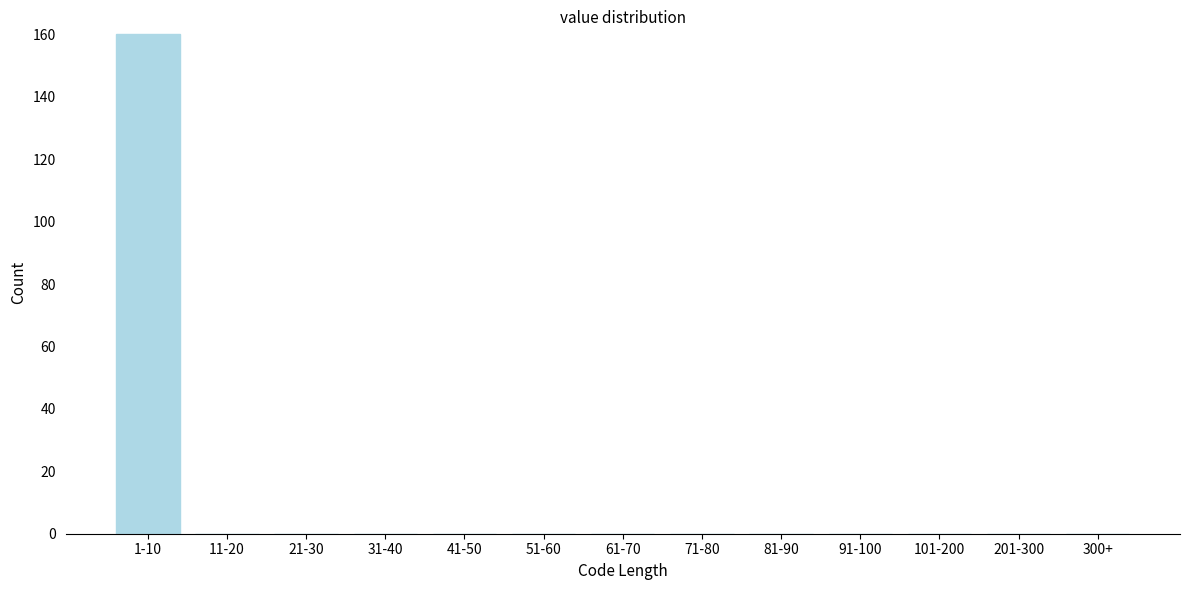

Reading left to right, what are all the values shown in this chart?

1-10=160	11-20=0	21-30=0	31-40=0	41-50=0	51-60=0	61-70=0	71-80=0	81-90=0	91-100=0	101-200=0	201-300=0	300+=0